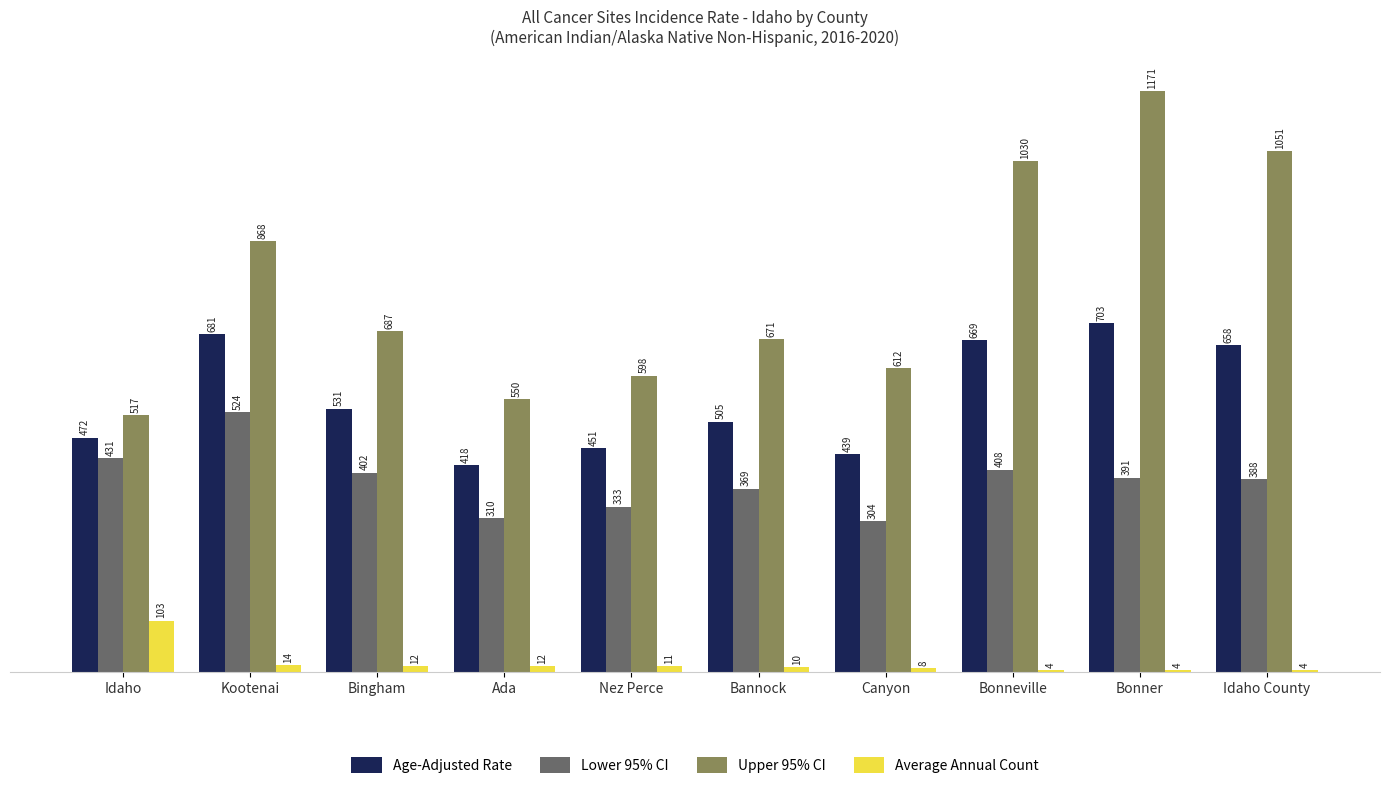

Rank the categories by Lower 95% CI value from highest to lowest.

Kootenai, Idaho, Bonneville, Bingham, Bonner, Idaho County, Bannock, Nez Perce, Ada, Canyon